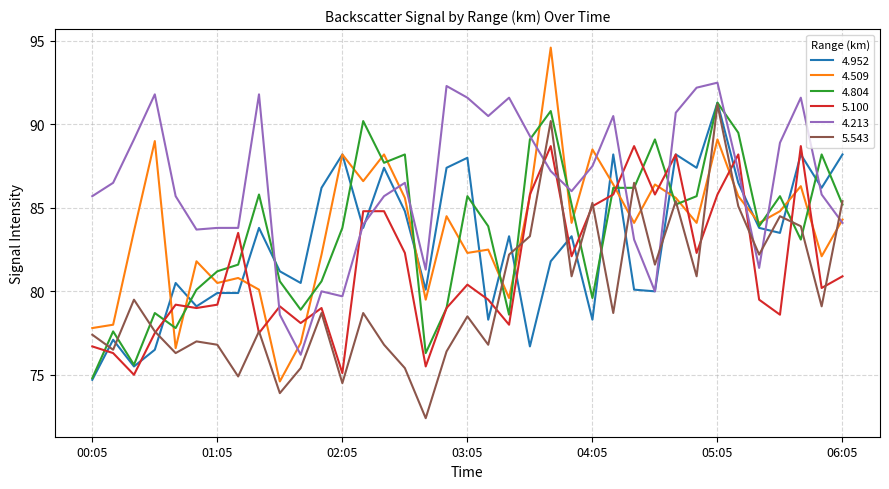

What is the lowest value of the 5.100 series?

75.0